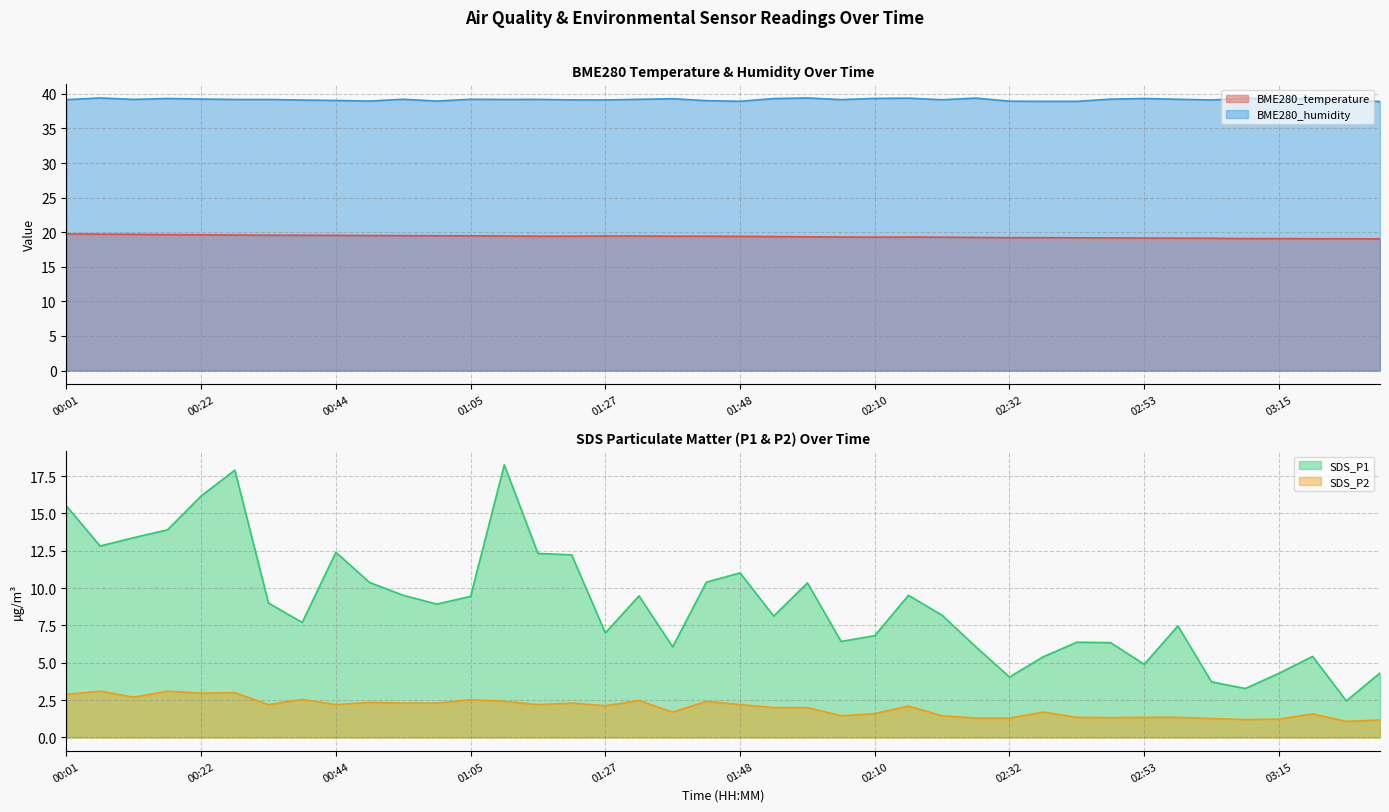

What value does the SDS_P1 series have at 00:49?

10.4